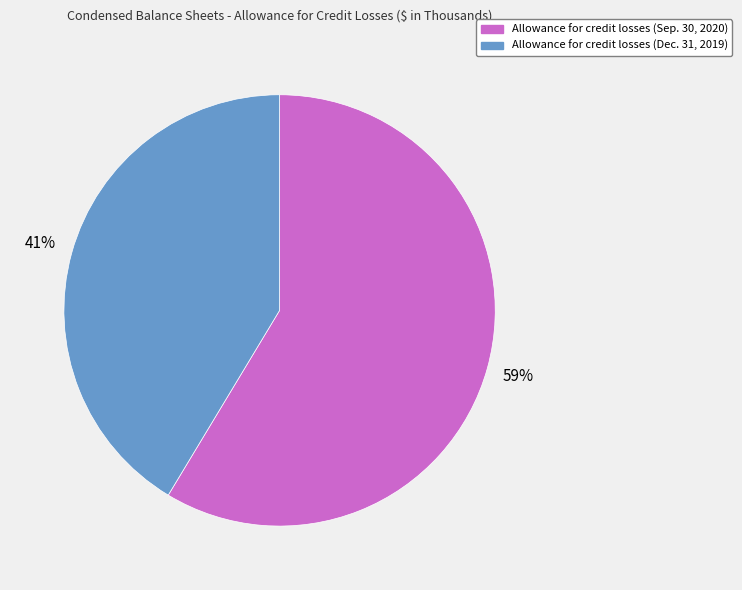

Does Allowance for credit losses (Dec. 31, 2019) represent more than half of the total?

No